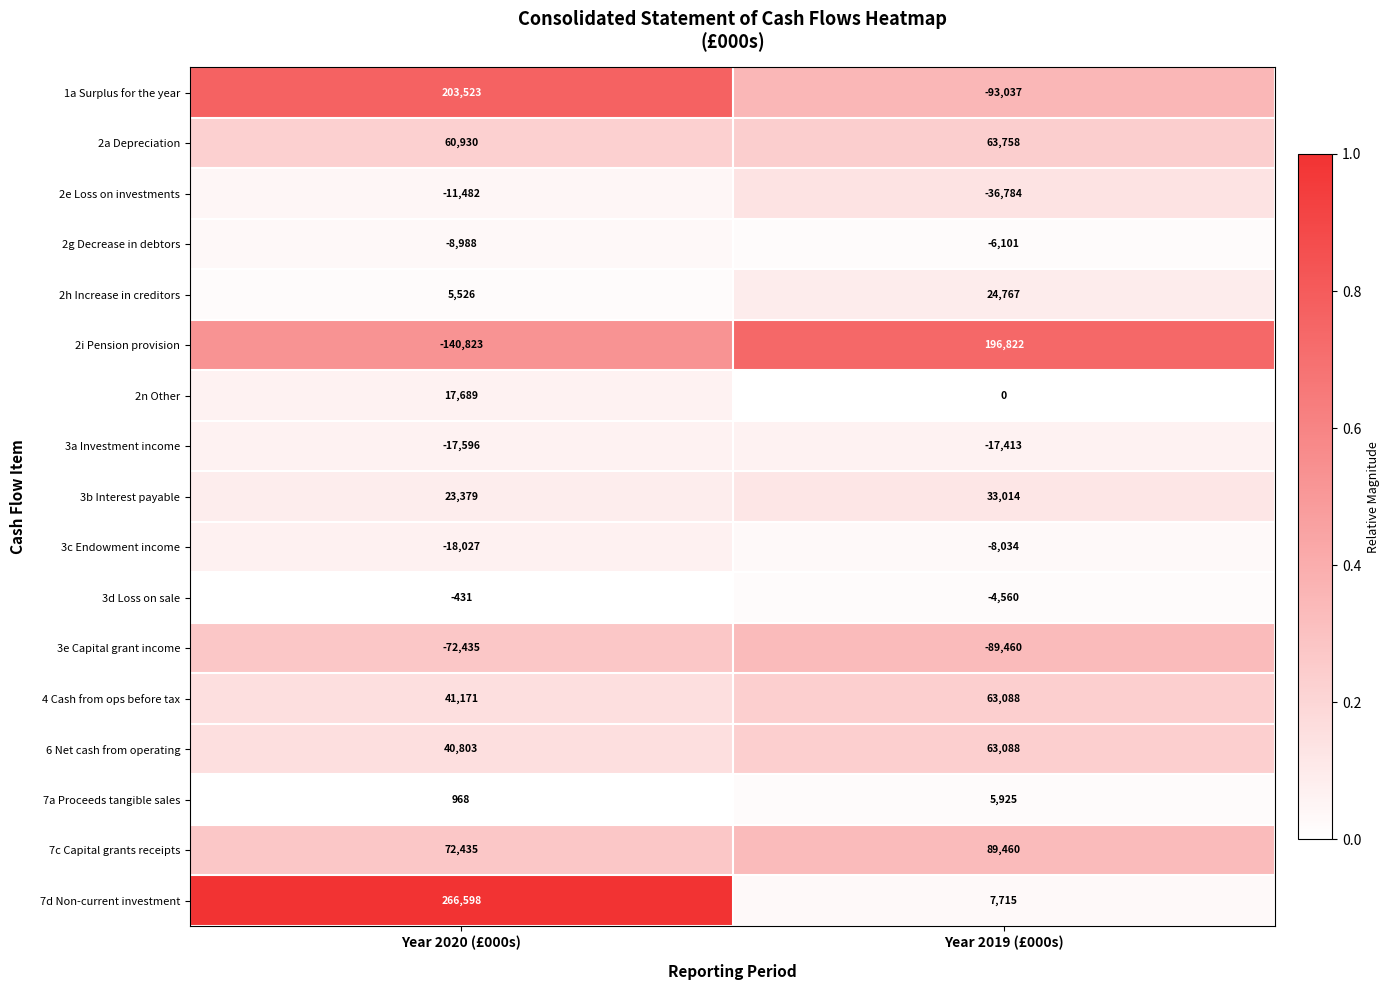

Between Year 2020 (£000s) and Year 2019 (£000s), which series saw the biggest shift?

2i Pension provision